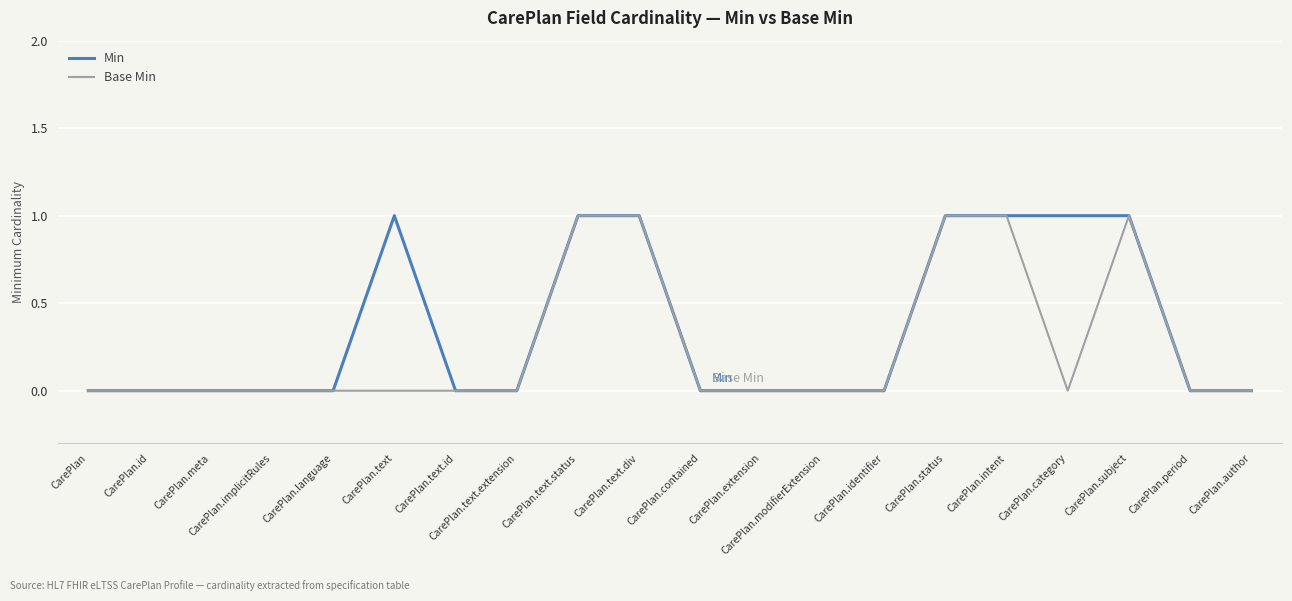

What is the greatest value displayed?

1